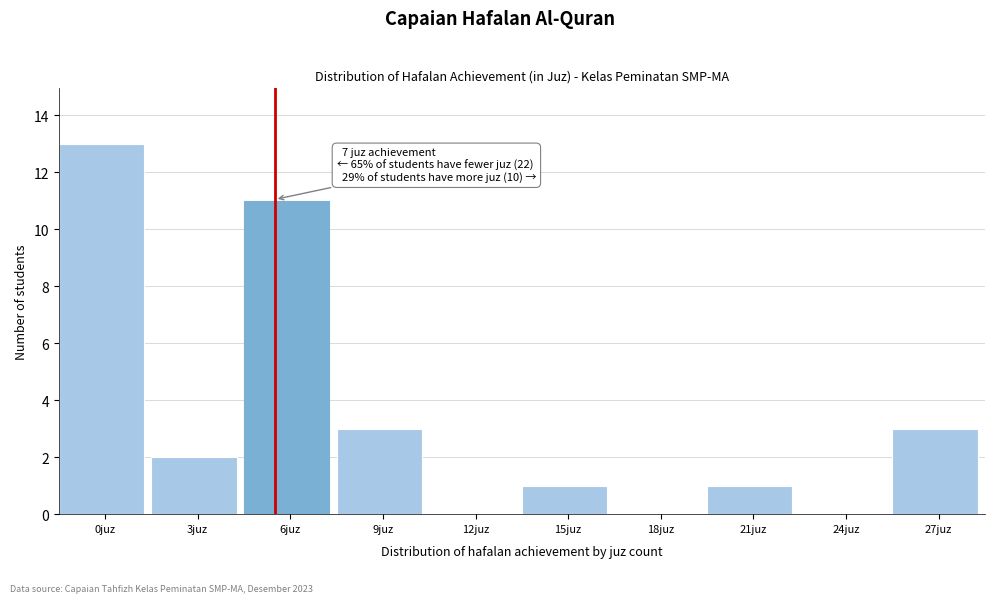

Reading left to right, extract all data points from this chart.

0juz=13	3juz=2	6juz=11	9juz=3	12juz=0	15juz=1	18juz=0	21juz=1	24juz=0	27juz=3